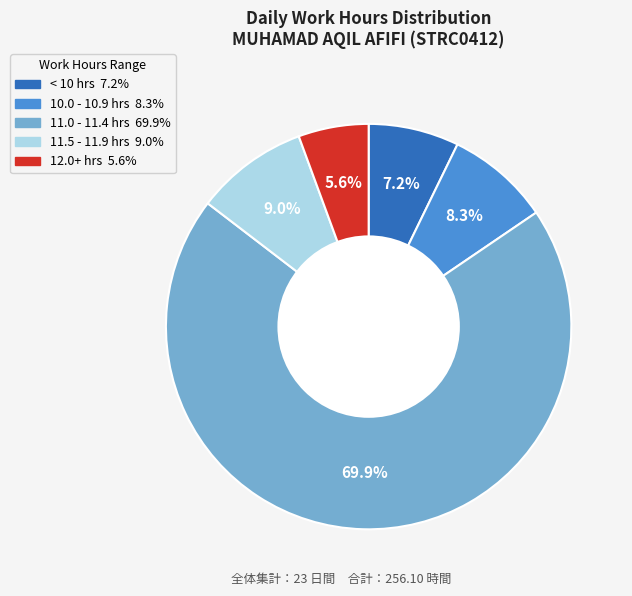

Does any single category account for the majority?

Yes